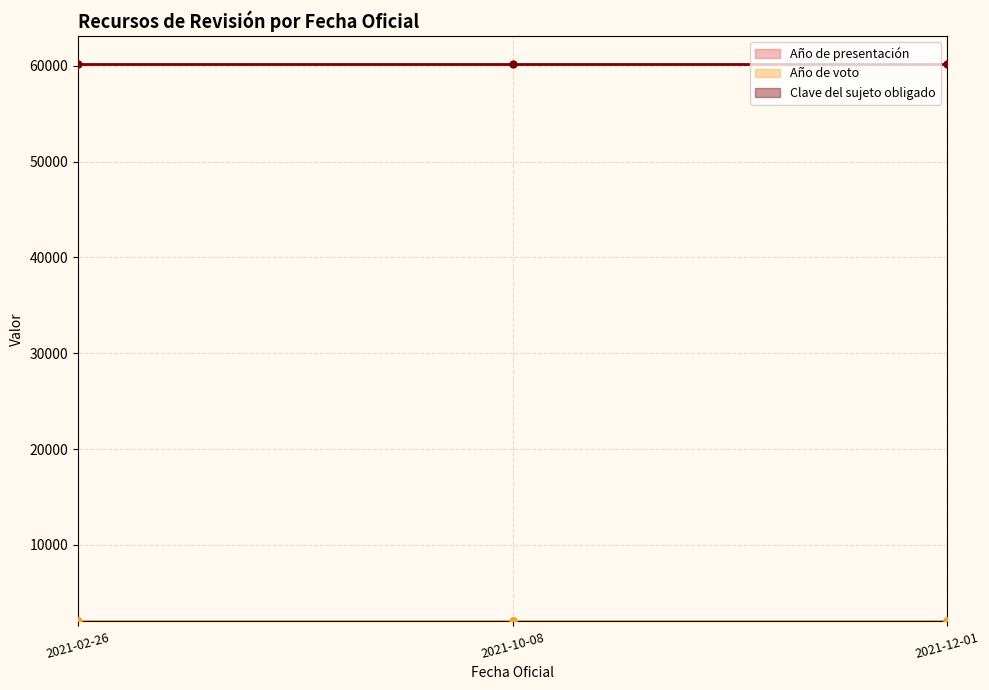

Reading right to left, extract all data points from this chart.

Año de presentación: 2021-12-01=2021	2021-10-08=2021	2021-02-26=2021
Año de voto: 2021-12-01=2021	2021-10-08=2022	2021-02-26=2021
Clave del sujeto obligado: 2021-12-01=60194	2021-10-08=60194	2021-02-26=60194